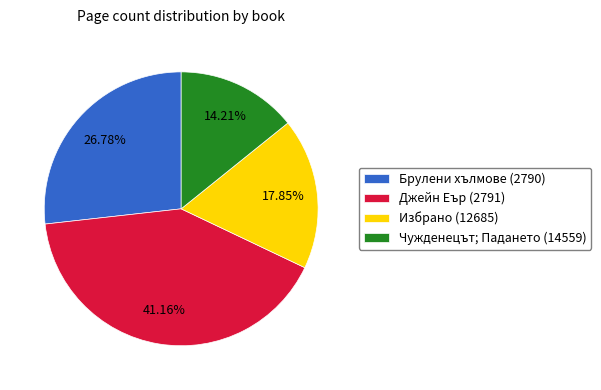

Is it true that Избрано (12685) is 13% of the pie?

False